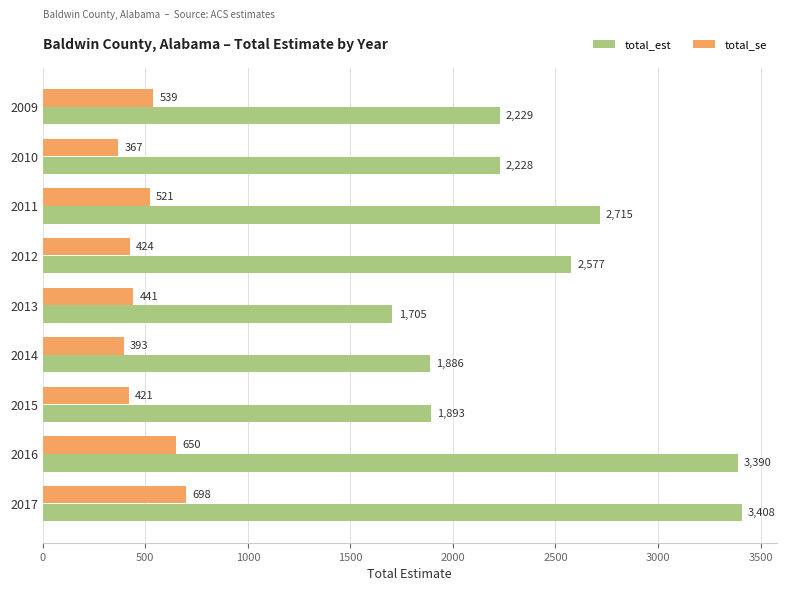

How many distinct data groups are displayed?

2